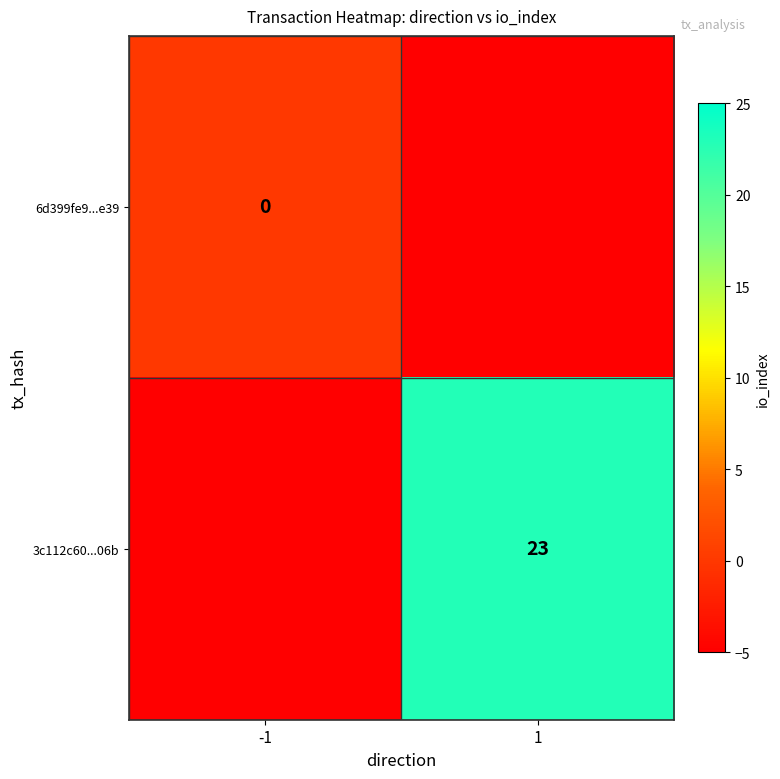

The 3c112c60...06b series shows 39 at 1. True or false?

False